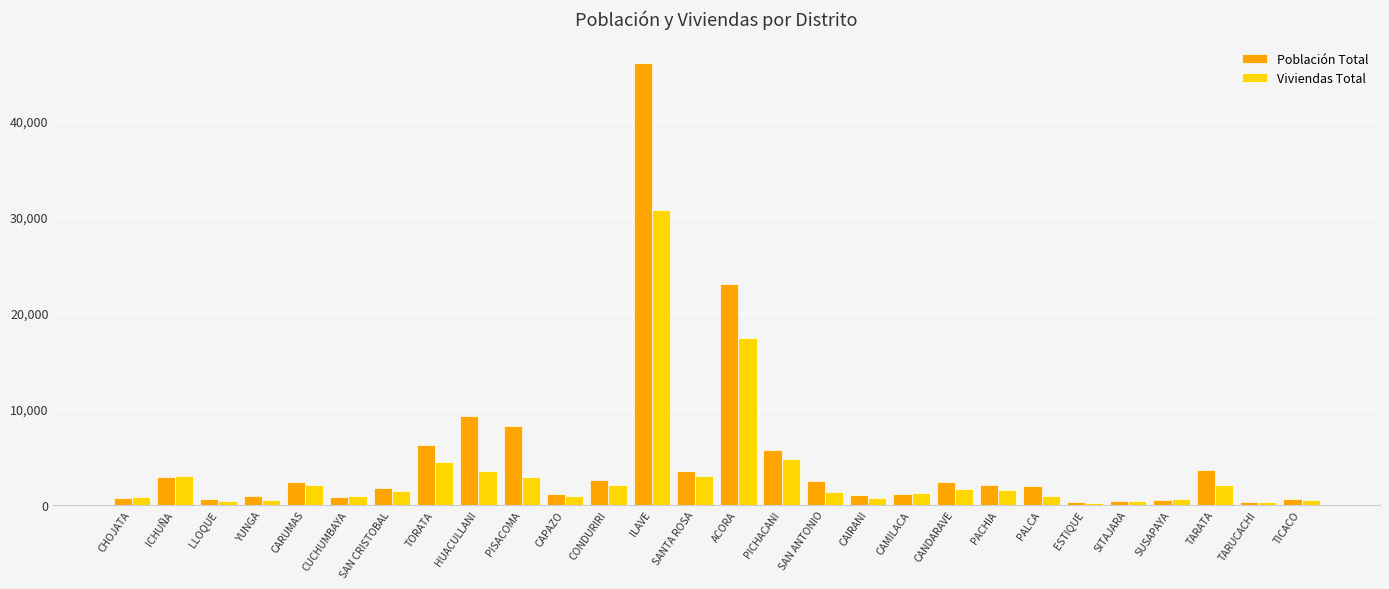

What is the value of the Población Total bar at the 4th from the left?

864